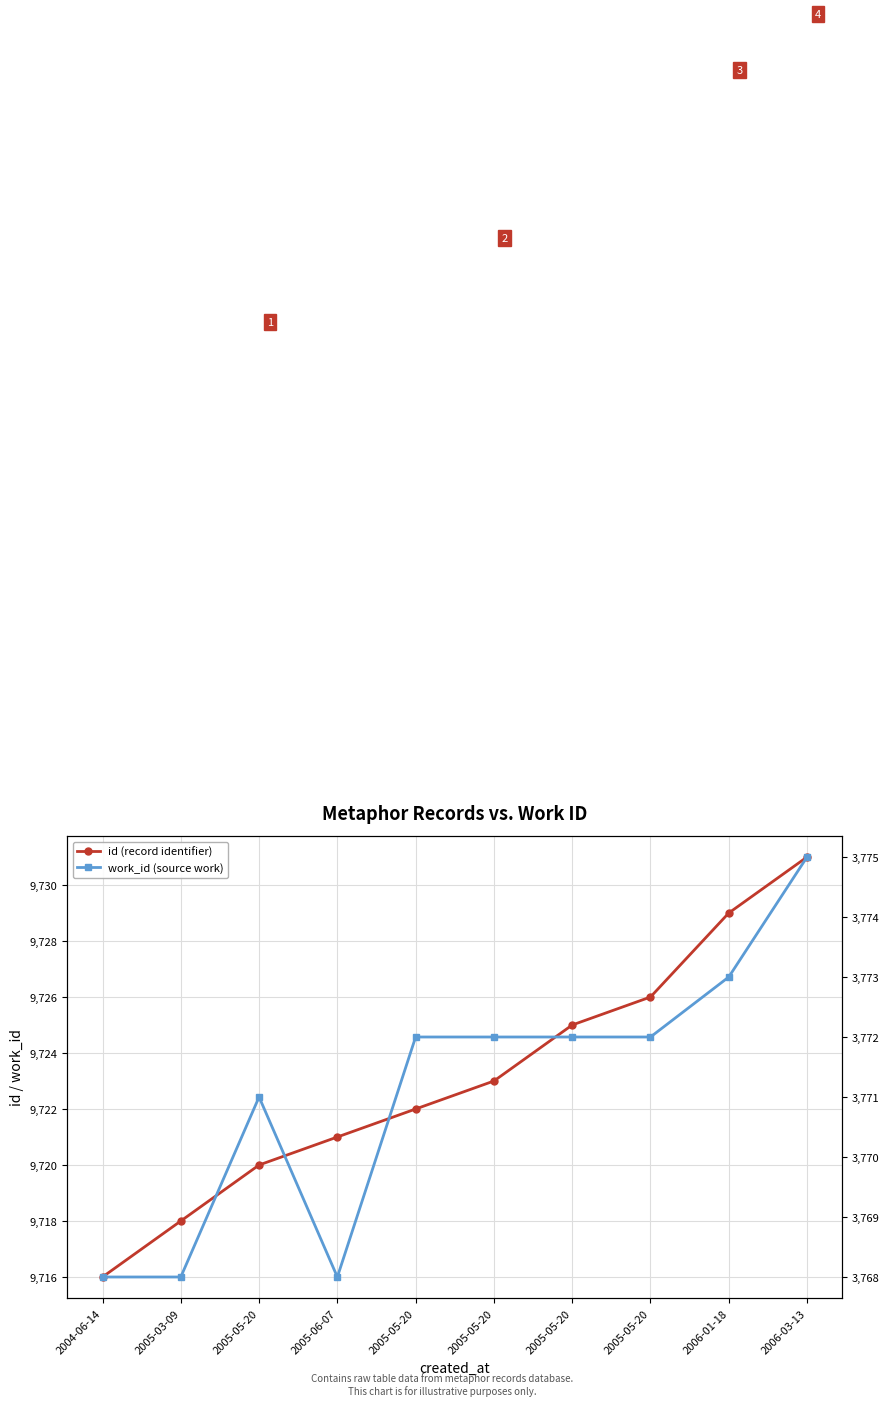

Read the id (record identifier) value at 2005-05-20, to the nearest 5.

9720